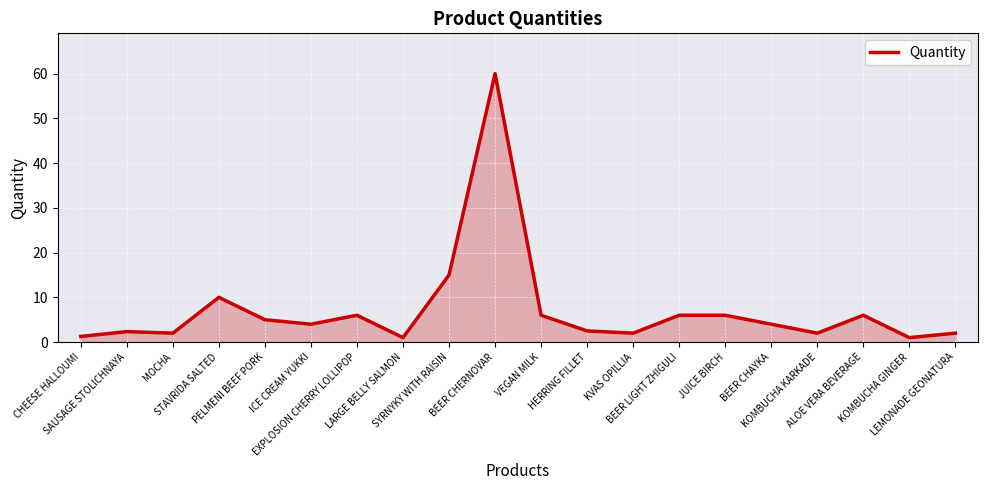

What is the sum of the values at HERRING FILLET and JUICE BIRCH?

8.5